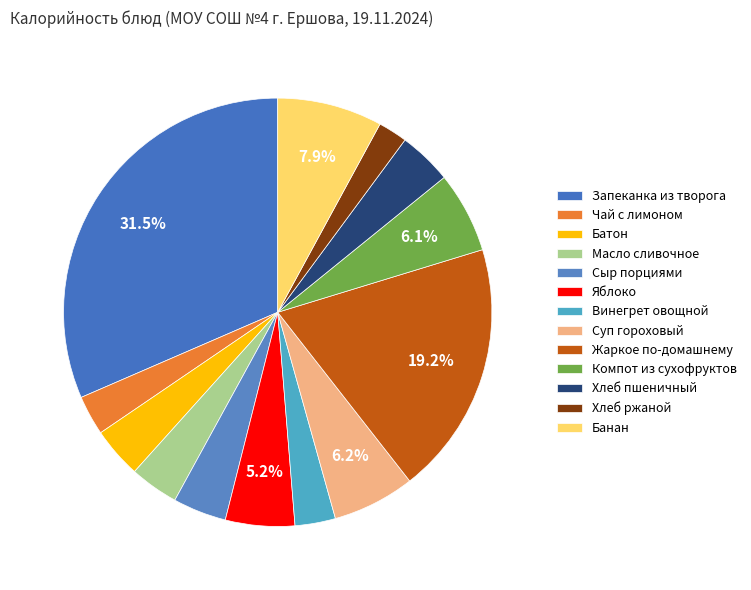

How many segments does this pie chart have?

13